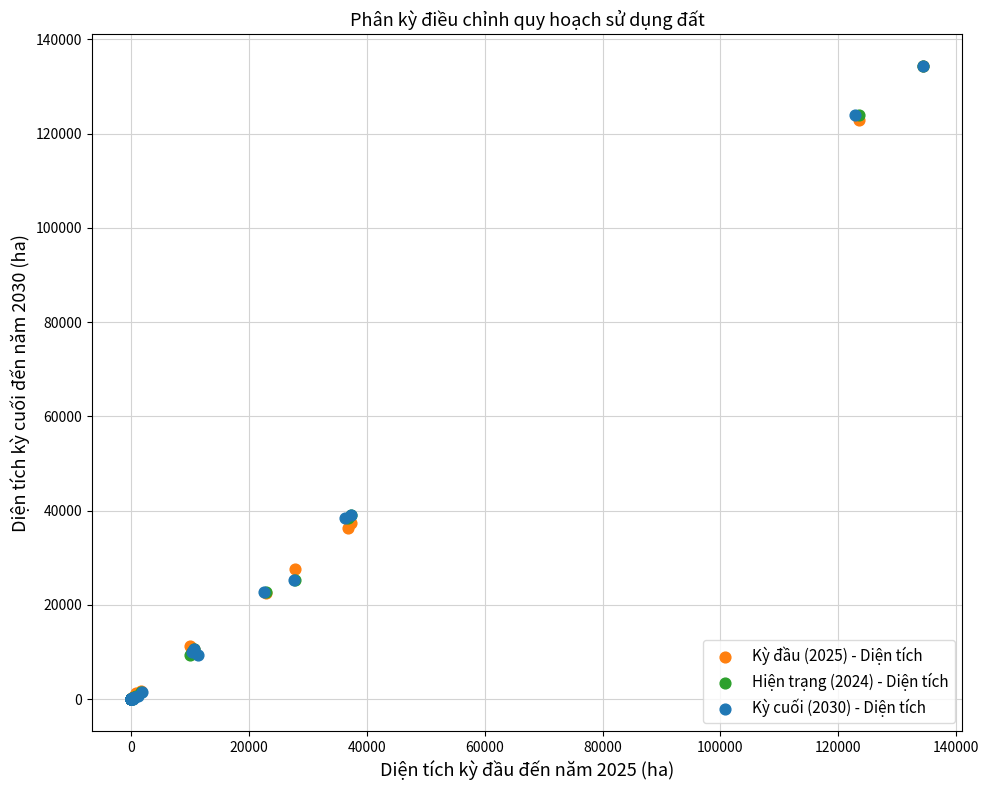

What are all the series names shown in the legend?

Kỳ đầu (2025) - Diện tích, Hiện trạng (2024) - Diện tích, Kỳ cuối (2030) - Diện tích